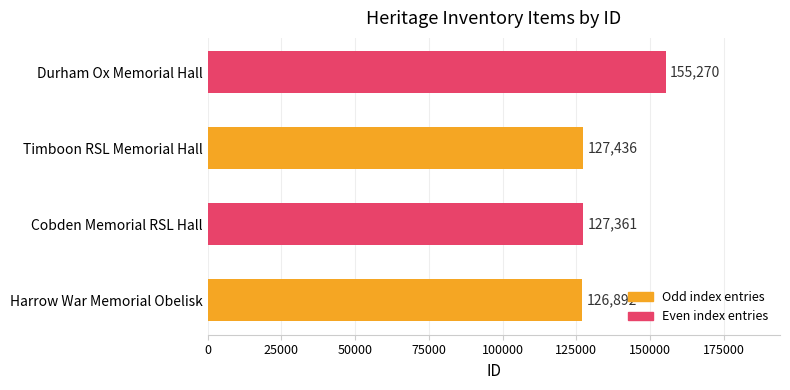

Does the chart contain stacked bars?

No